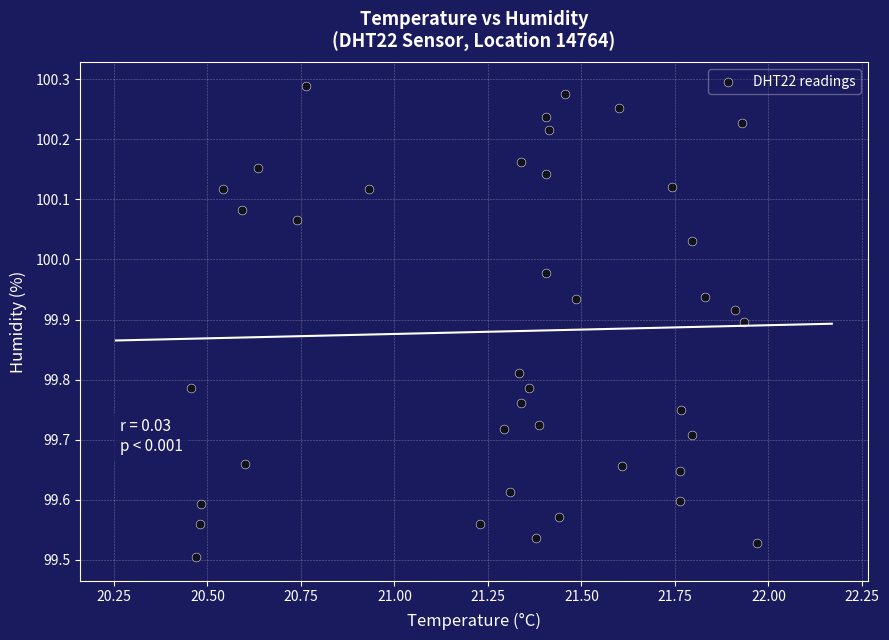

What is the range of Y values (max minus min)?

0.8